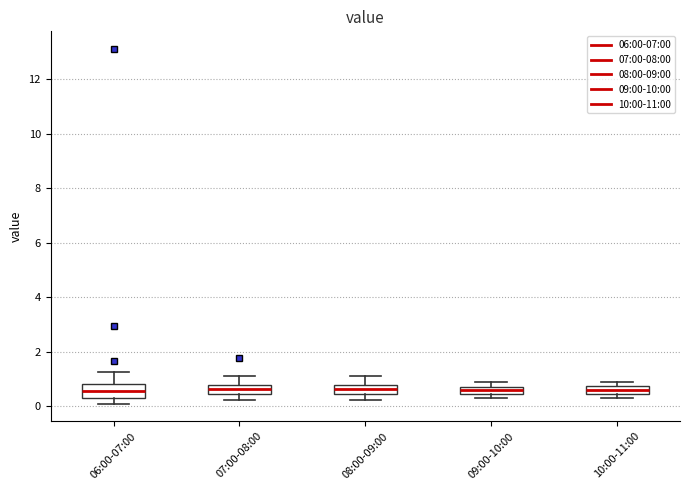

Where is the upper edge of the box for 09:00-10:00 on the y-axis? The values are not printed on the chart, so give them approximately, as read against the axis.

0.8